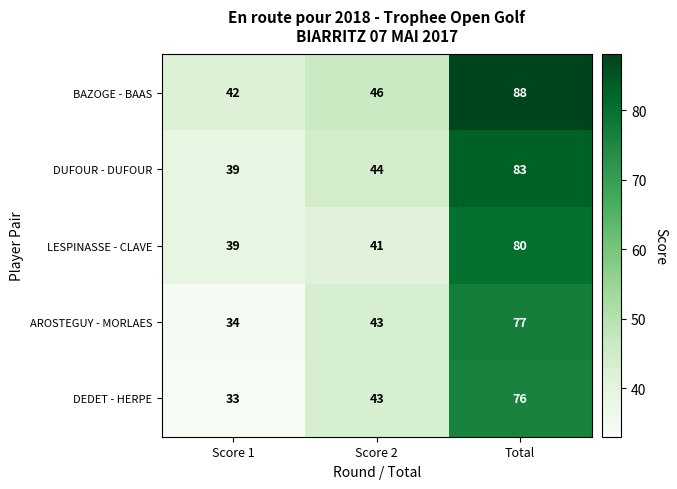

At how many categories does at least one series exceed 38?

3